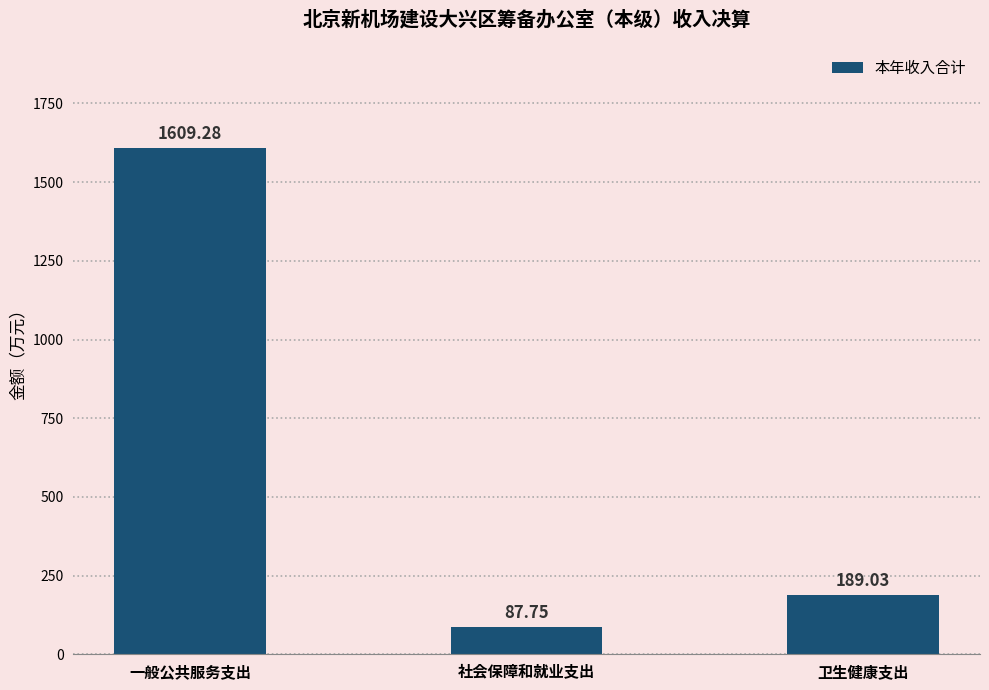

Is it true that the value at 社会保障和就业支出 is 27.1?

False